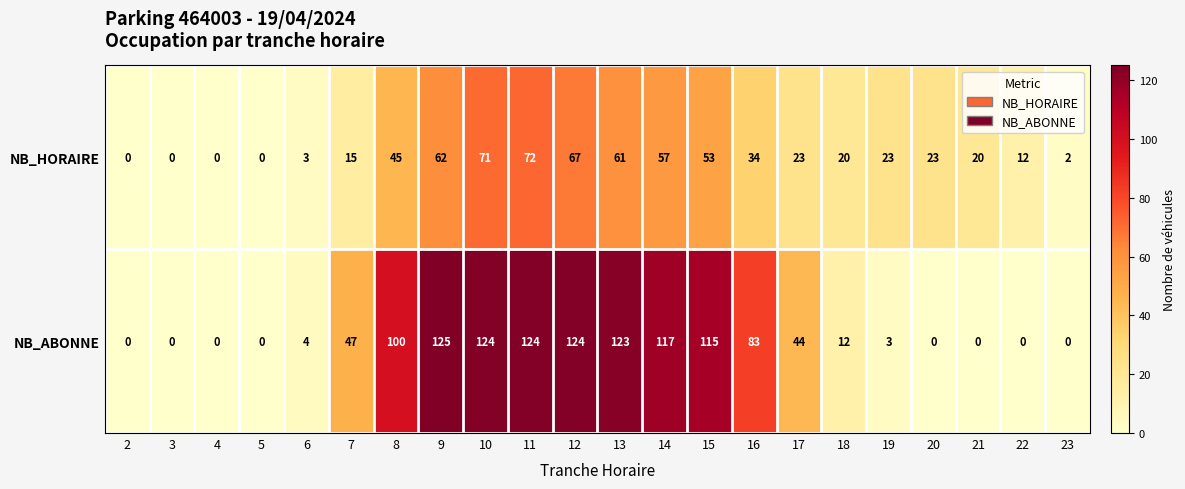

Where is NB_ABONNE nearest to the value 62?

7